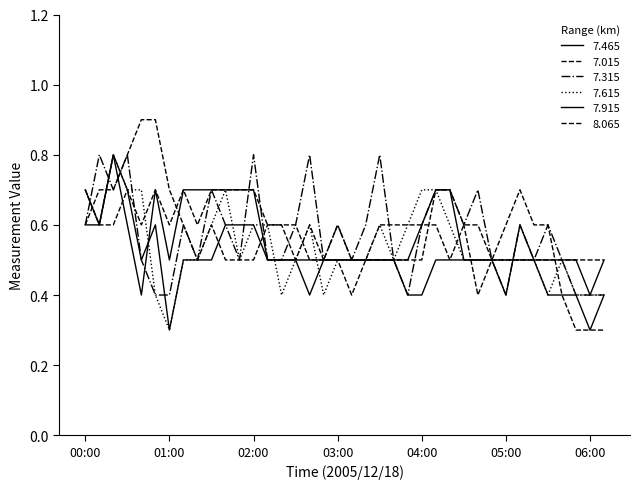

How many lines are shown in the chart?

6